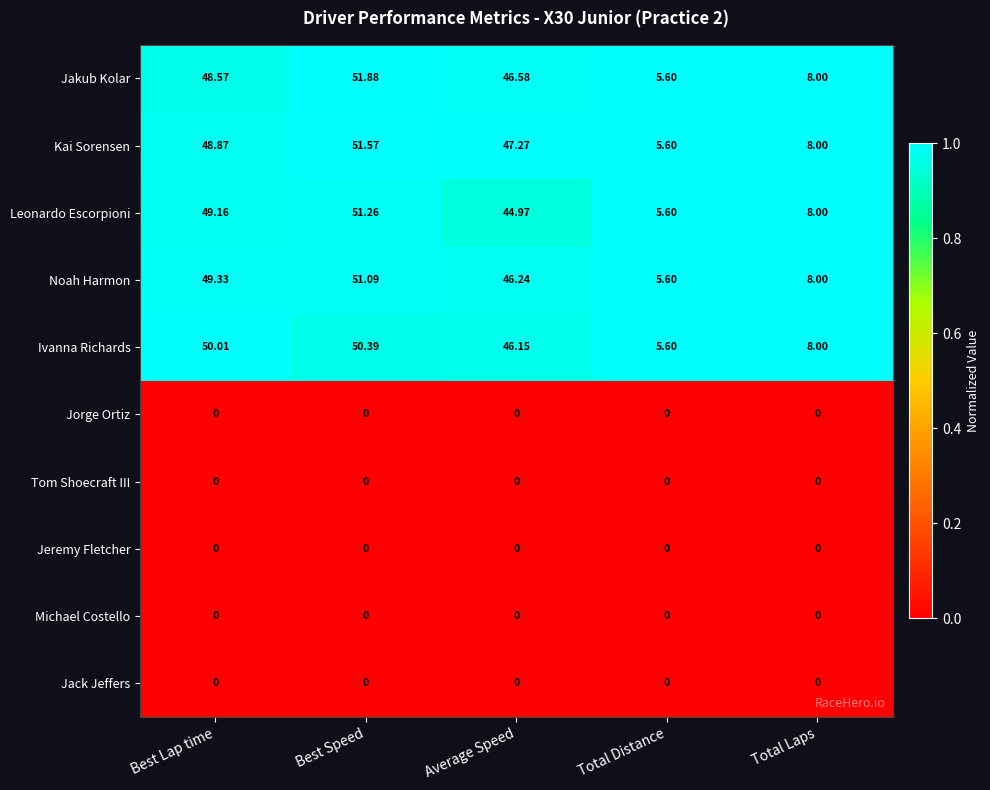

Which category has the highest value across all series?

Best Speed